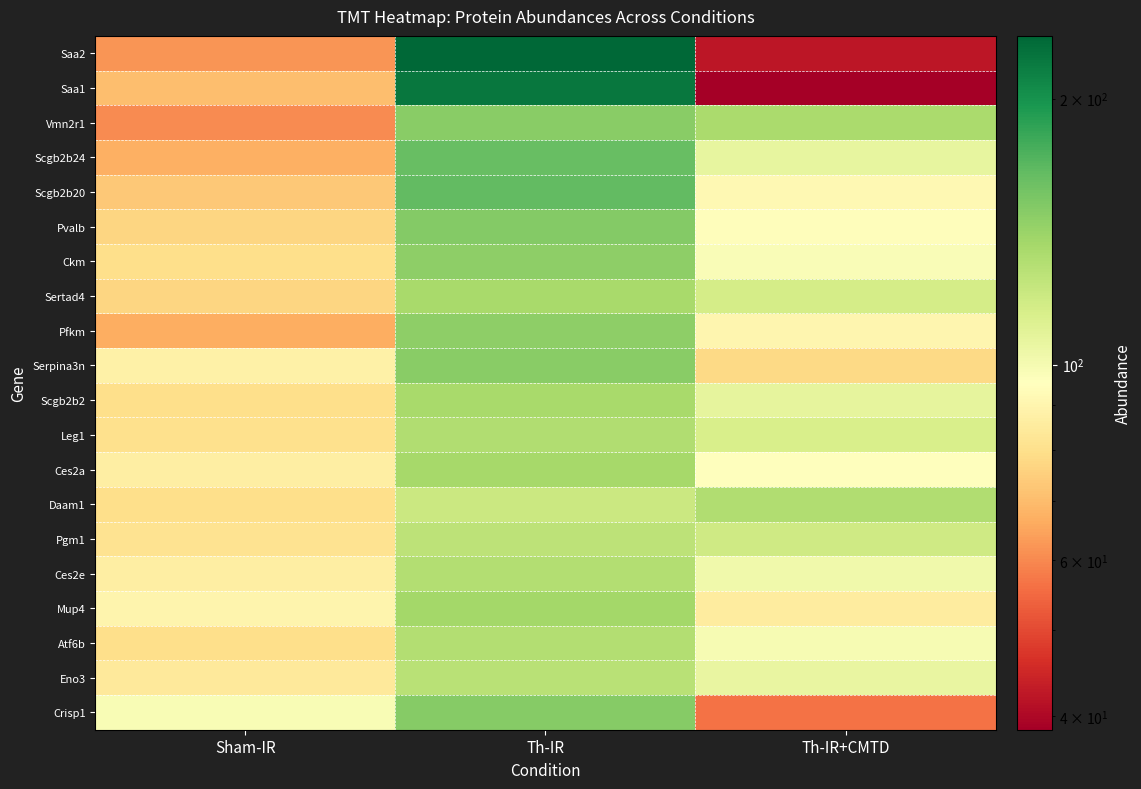

Count the number of data series in this chart.

20